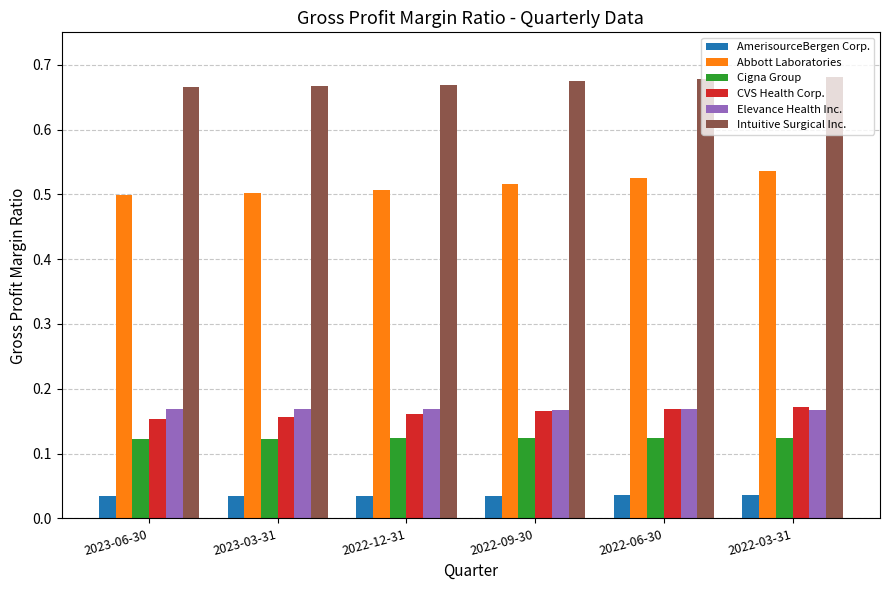

Is the value of Cigna Group at 2022-06-30 greater than the value of Intuitive Surgical Inc. at 2023-06-30?

No